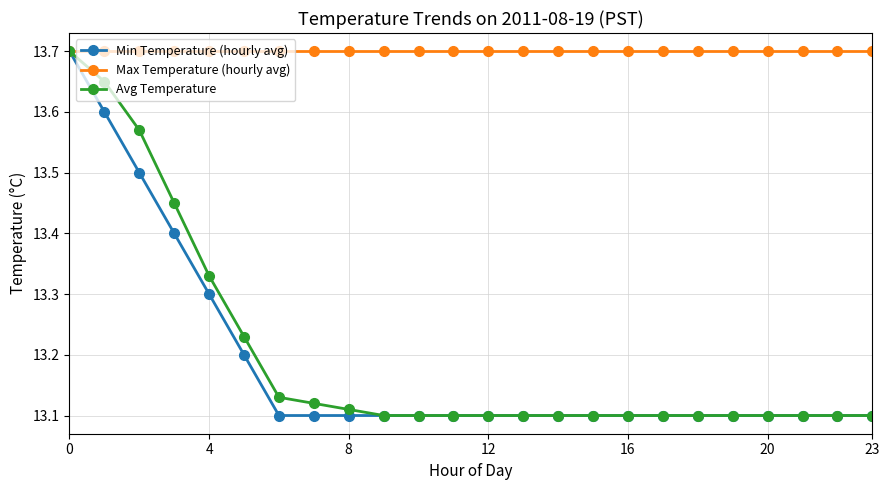

How many data points does each series have?

24